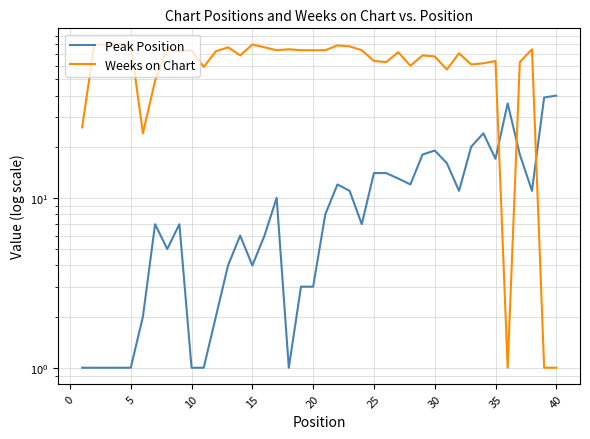

What are all the series names shown in the legend?

Peak Position, Weeks on Chart